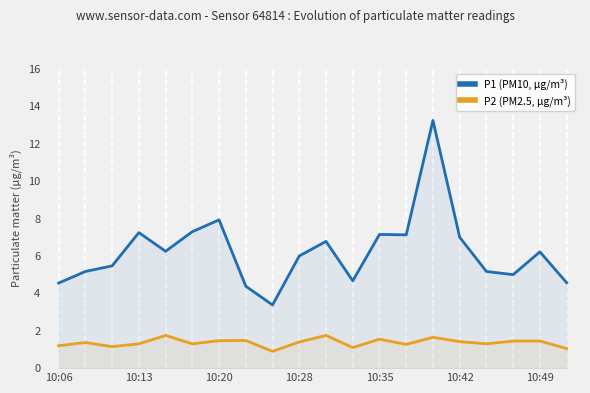

The P1 (PM10, μg/m³) series shows 3.1 at 19. True or false?

False